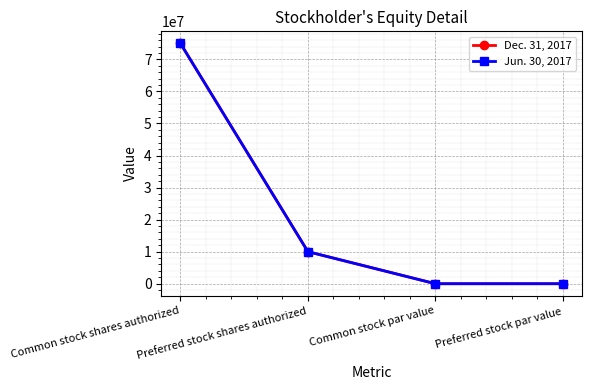

List the series in order of their peak value, lowest first.

Dec. 31, 2017, Jun. 30, 2017